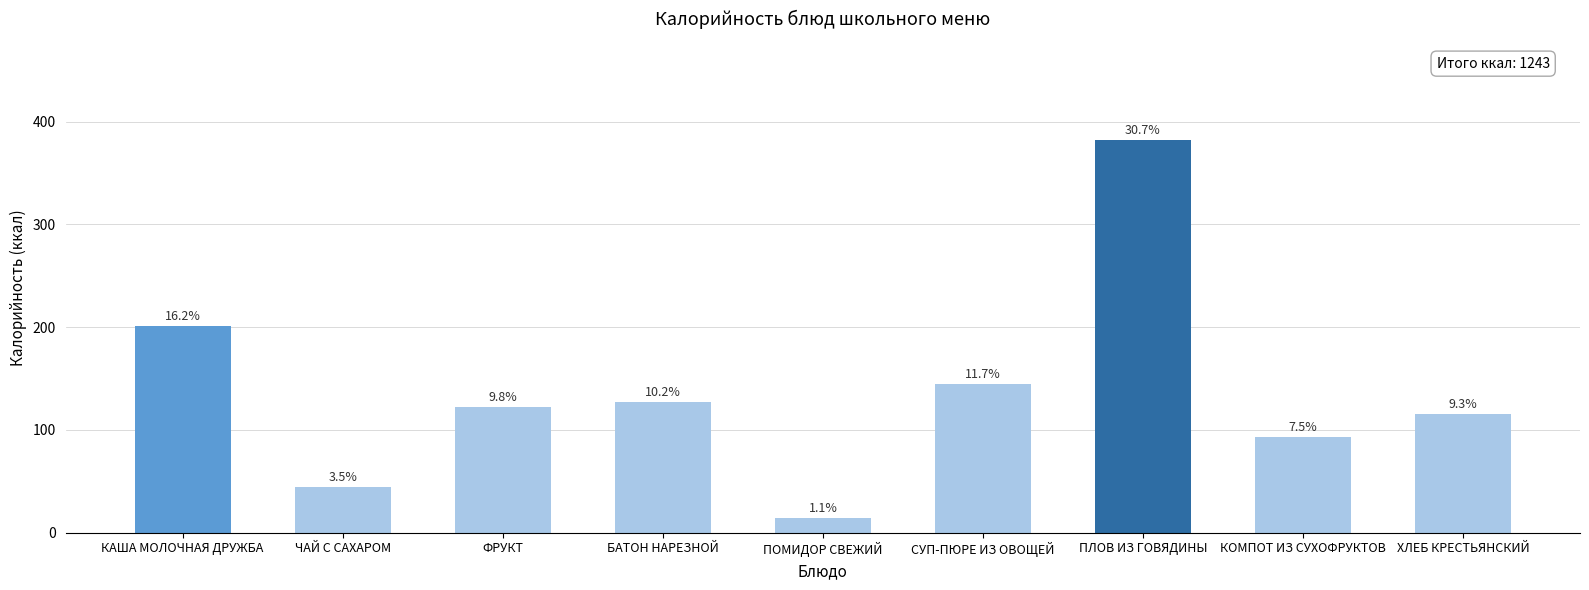

How many bars are there in total?

9